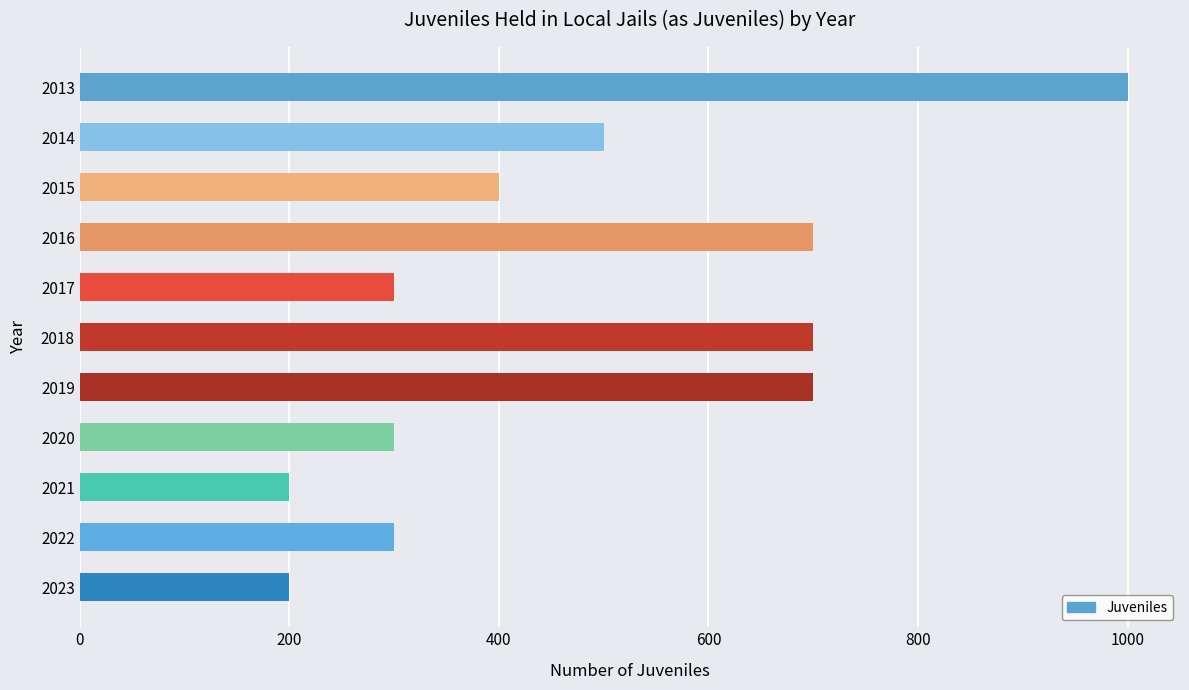

How many data points are less than 400?

5